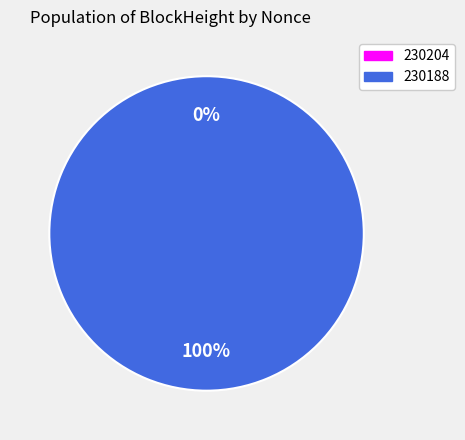

To the nearest percent, what is the average slice percentage?

50%